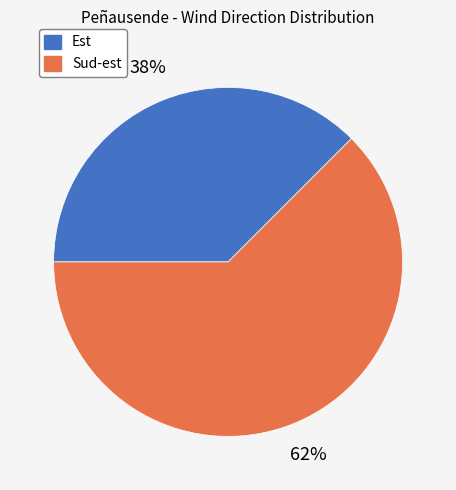

Count the number of slices in the pie.

2